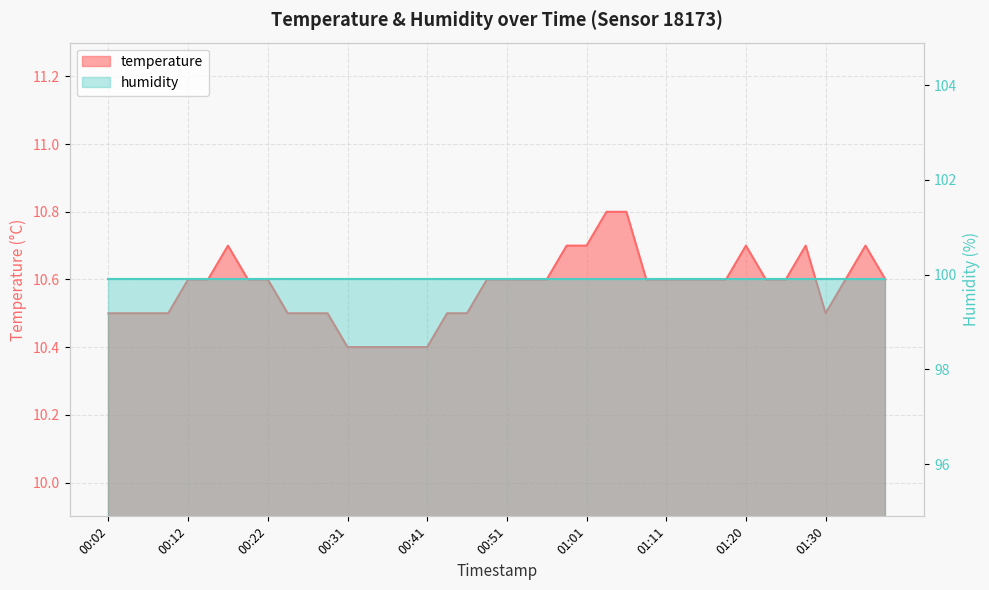

True or false: the data shows 10.7 at 00:58.

True